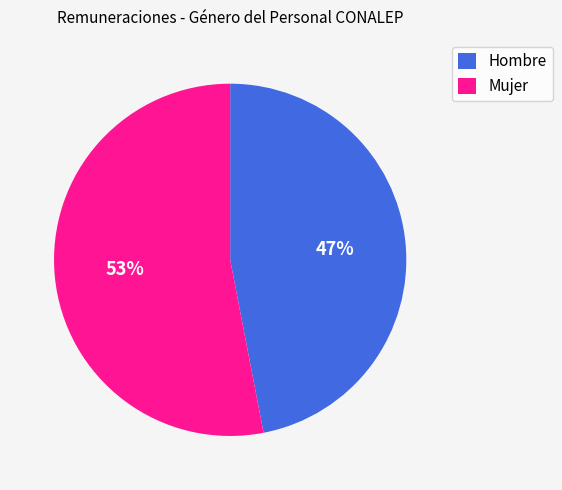

What is the smallest slice in the pie chart?

Hombre